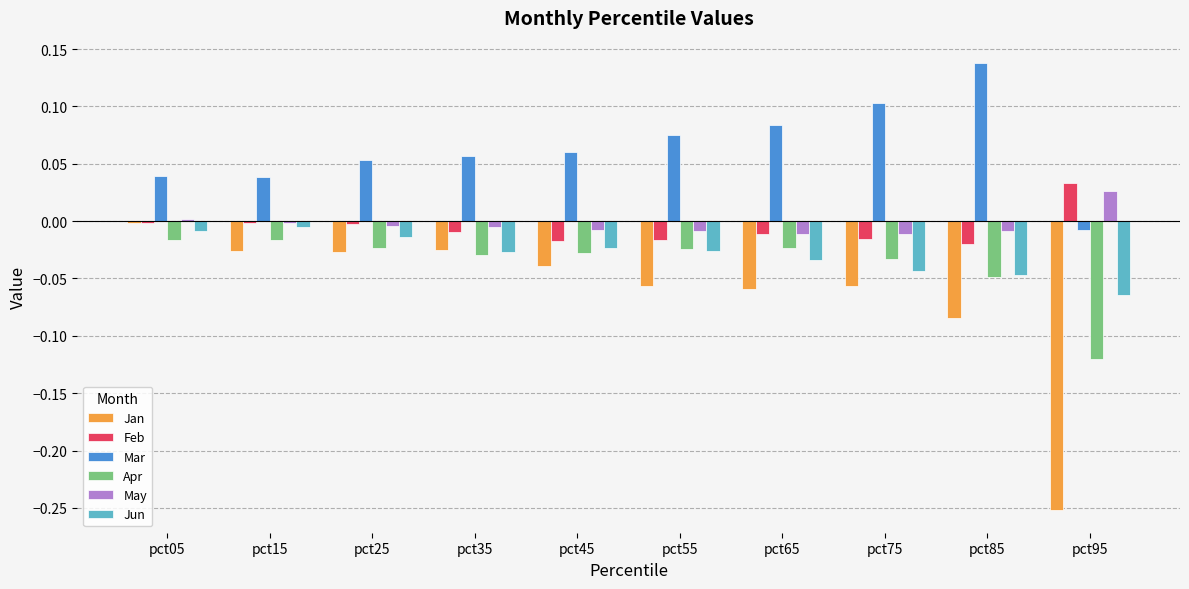

Is it true that May equals 0.0 at pct05?

True